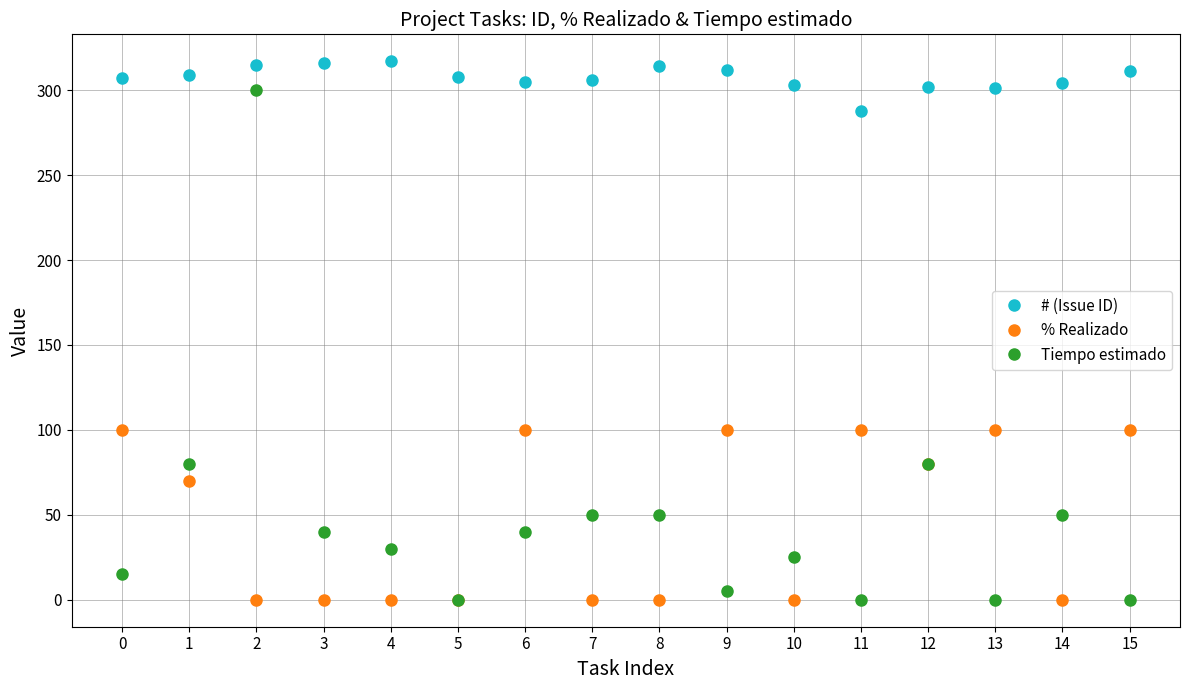

True or false: # (Issue ID) has more than 0 interior local peaks.

True